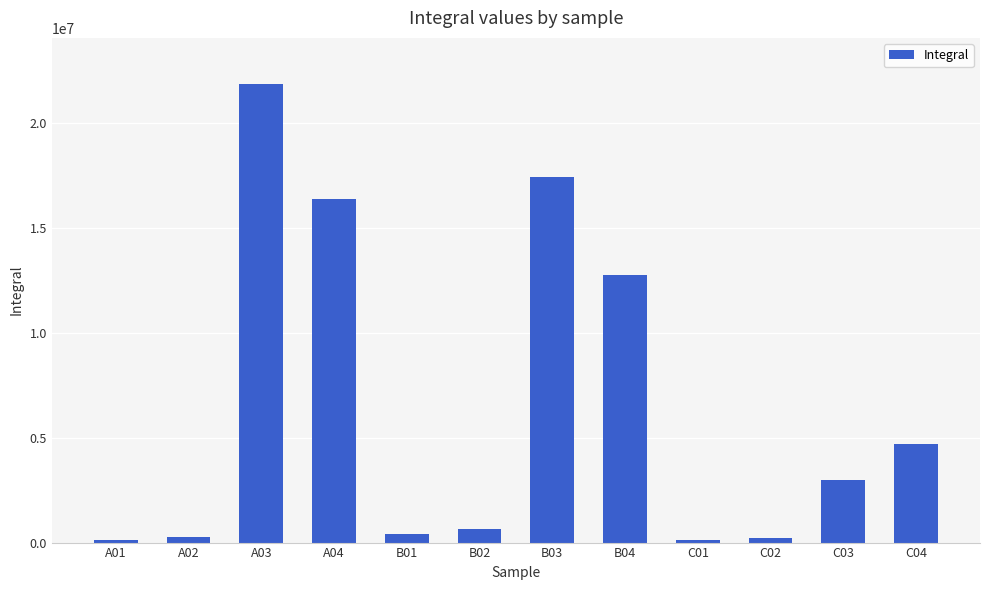

What is the average value?

6486850